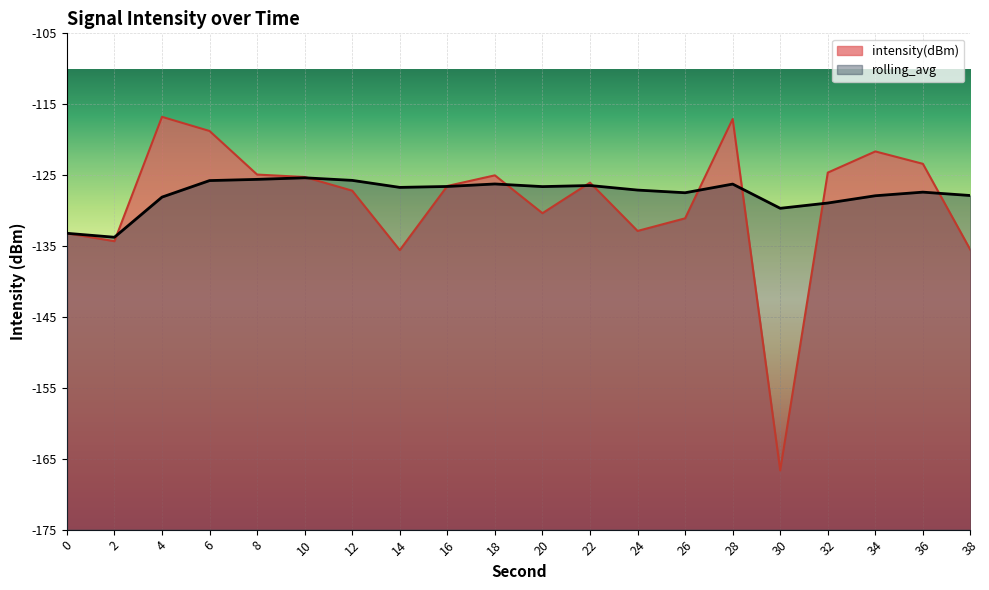

Between 28 and 26, which is larger?

28